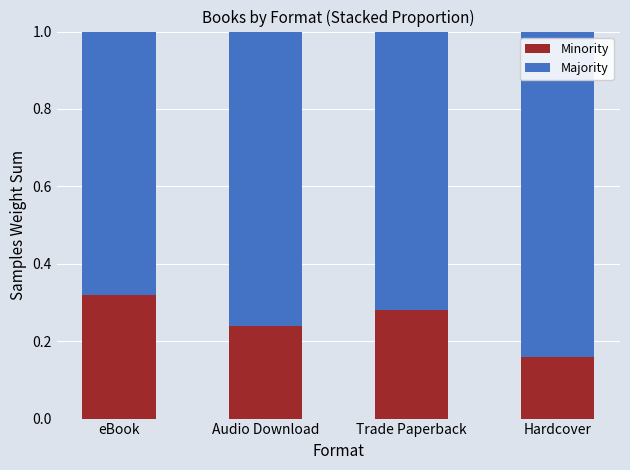

Rank the categories by Minority value from lowest to highest.

Hardcover, Audio Download, Trade Paperback, eBook